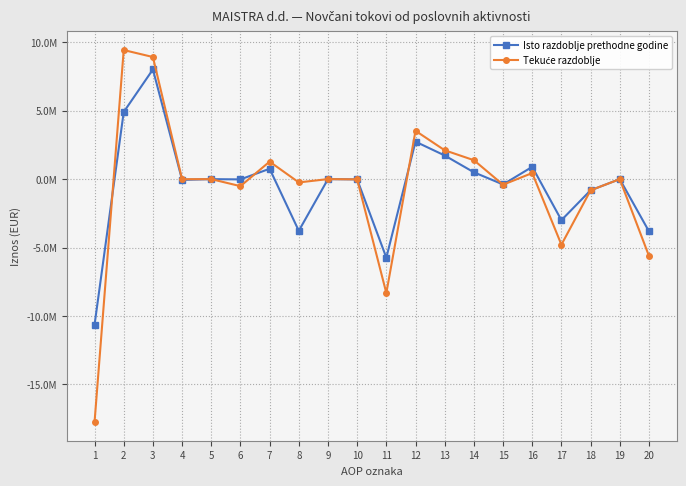

Is this an area chart (filled region under the line)?

No